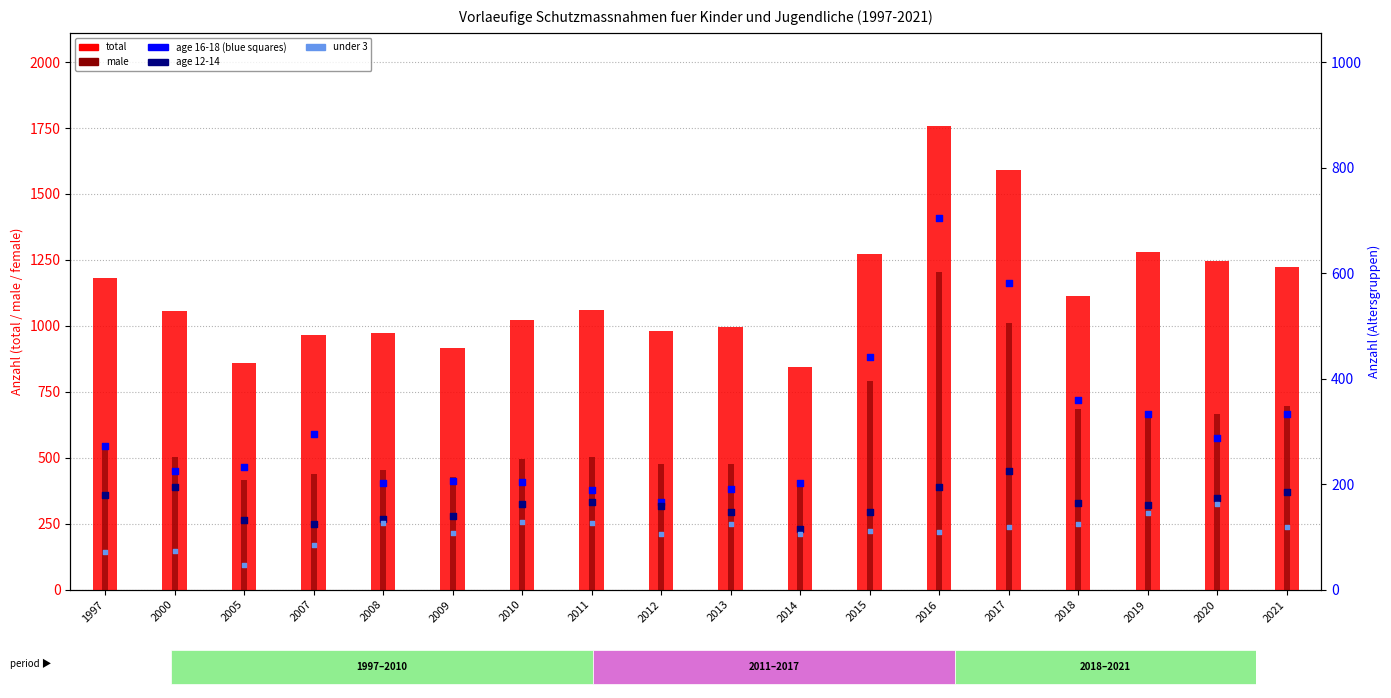

Which series has the widest spread of Y values?

total